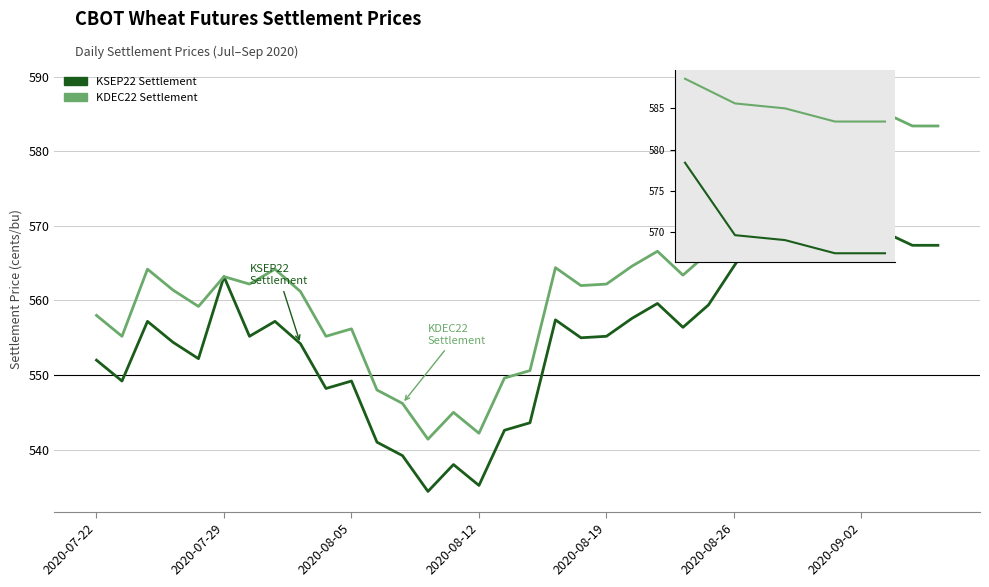

True or false: KDEC22 Settlement has a value of 369.4 at 2020-08-12.

False